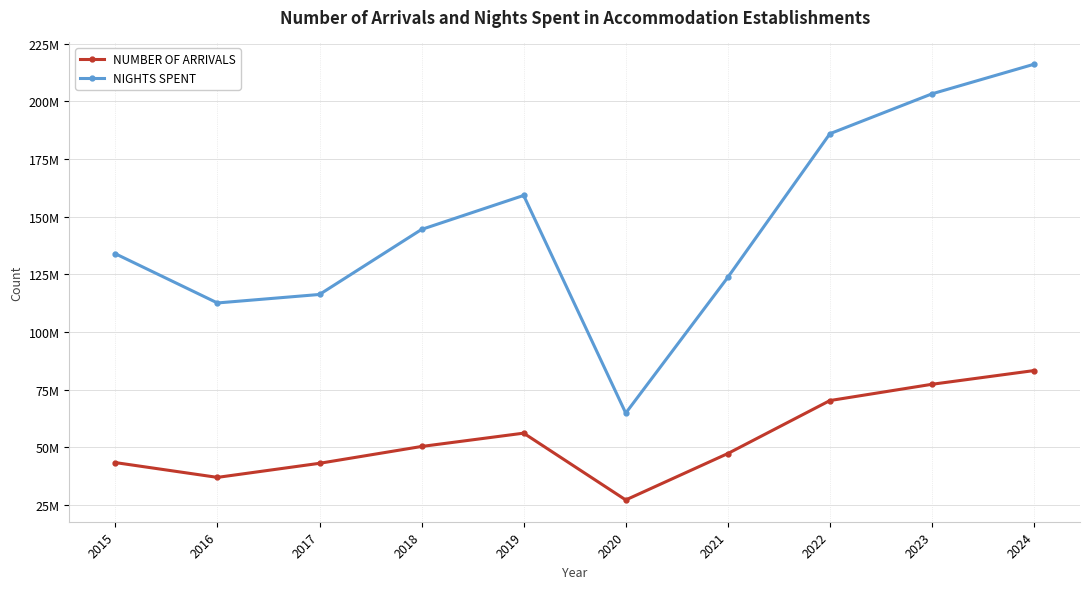

What are all the series names shown in the legend?

NUMBER OF ARRIVALS, NIGHTS SPENT